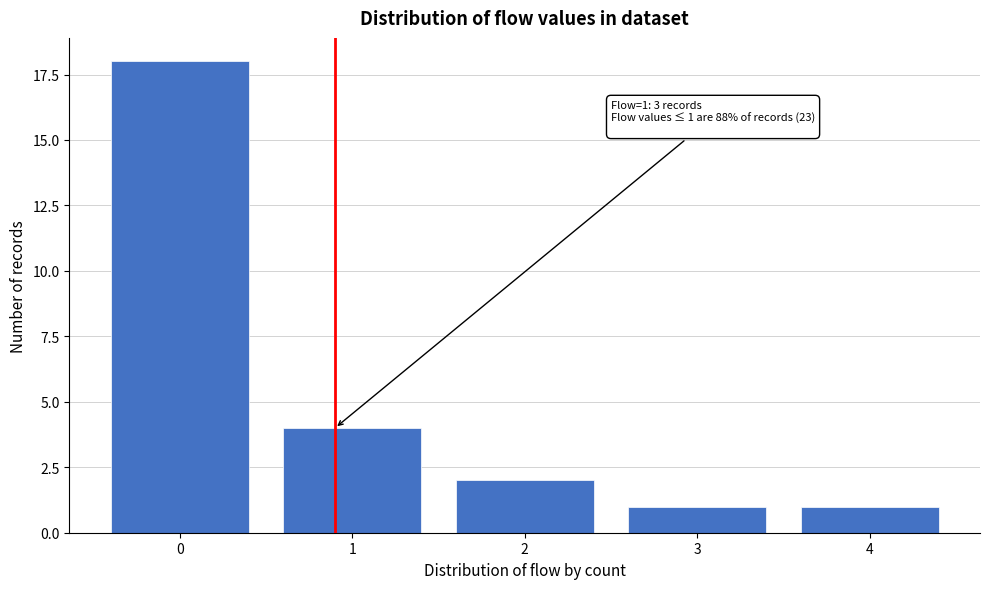

Reading left to right, list all the values displayed in this chart.

18	4	2	1	1